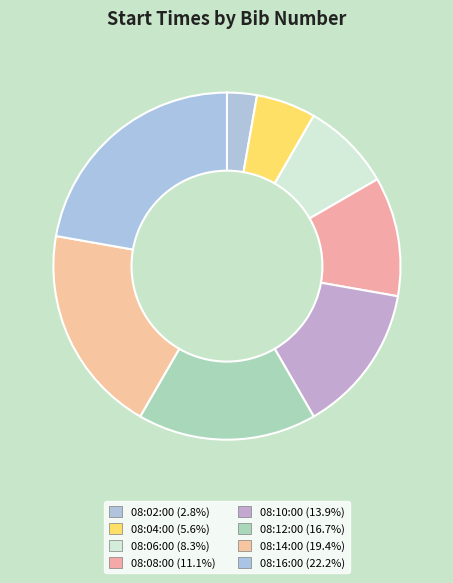

Count the number of slices in the pie.

8